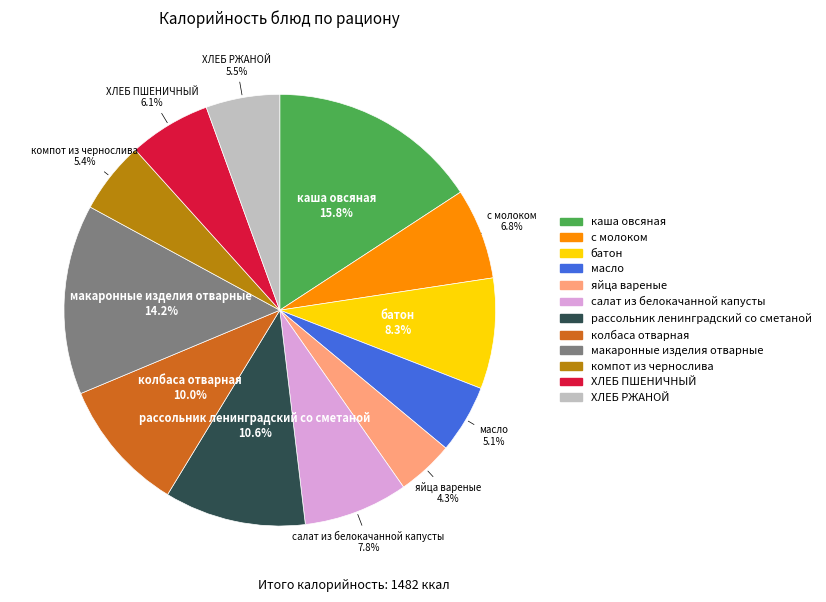

To the nearest percent, what is the difference between the largest and smallest slice percentages?

12%